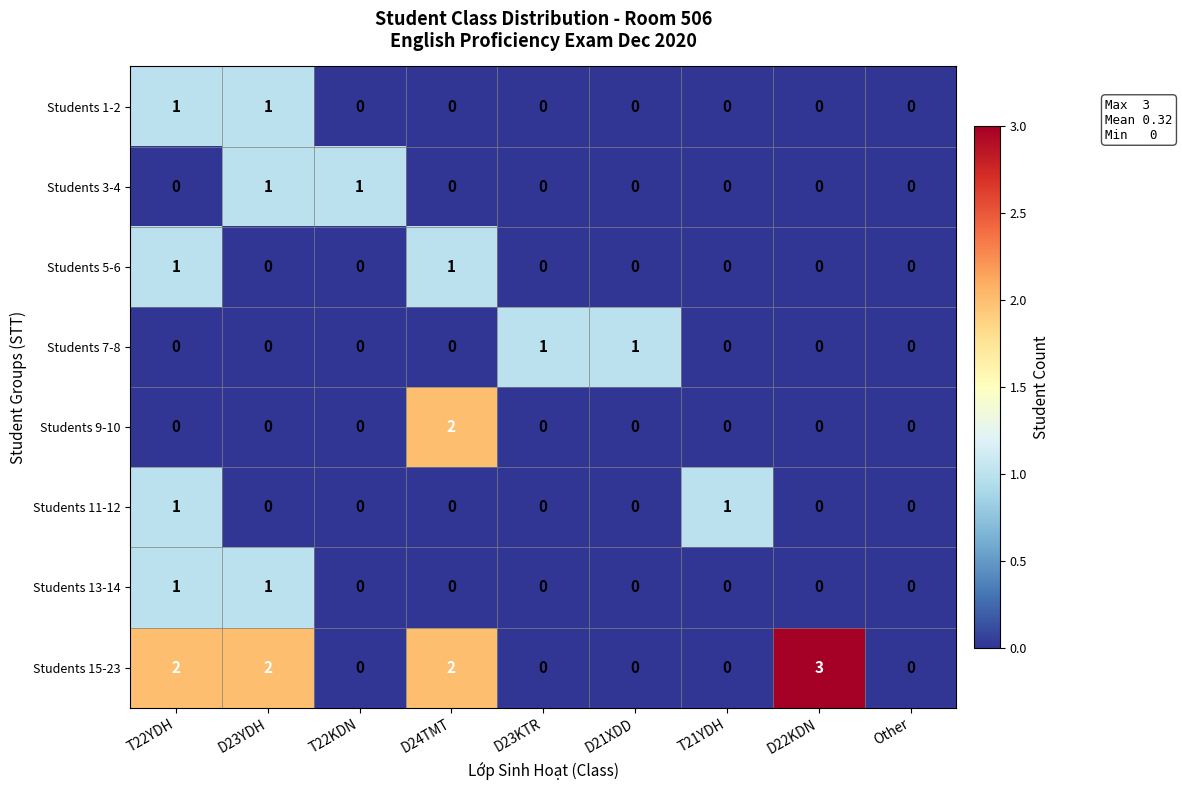

Which series has the largest range (max minus min)?

Students 15-23